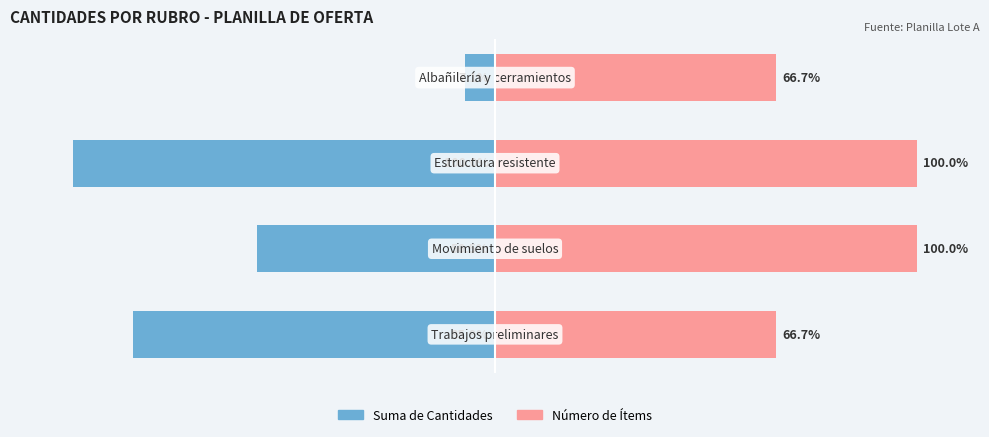

Reading right to left, transcribe all the data shown in this chart.

Ítem Count (Sum): -7.1	-100.0	-56.5	-85.9
Ítem Count (Items): 66.7	100.0	100.0	66.7